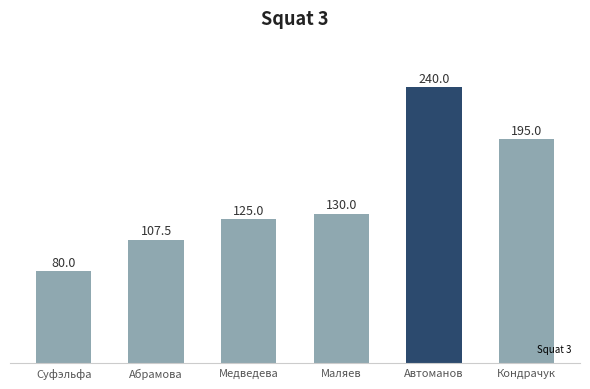

Approximately how many times larger is the value at Кондрачук compared to Суфэльфа?

2.4